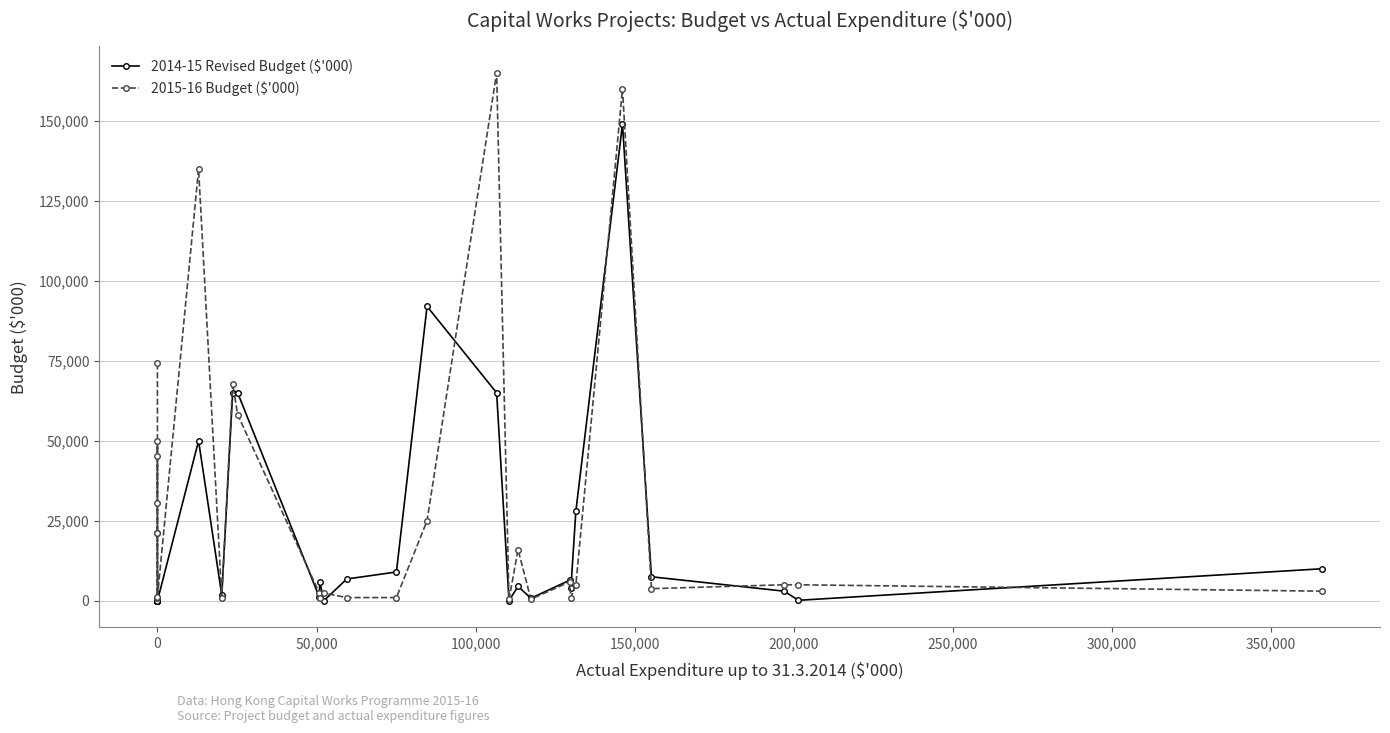

Rank the series by their average value, from lowest to highest.

2014-15 Revised Budget ($'000), 2015-16 Budget ($'000)